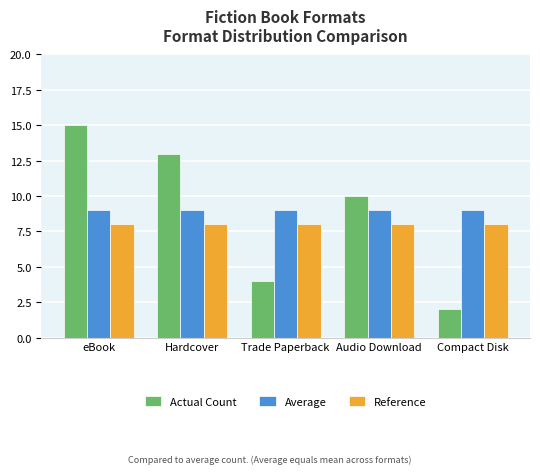

What are all the series names shown in the legend?

Actual Count, Average, Reference